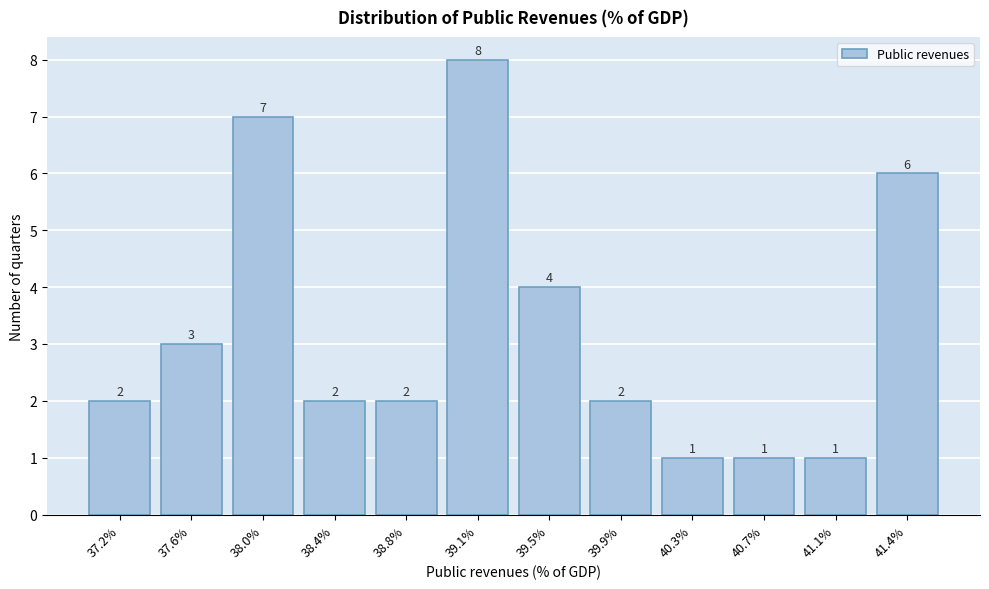

Reading left to right, transcribe all the data shown in this chart.

2	3	7	2	2	8	4	2	1	1	1	6